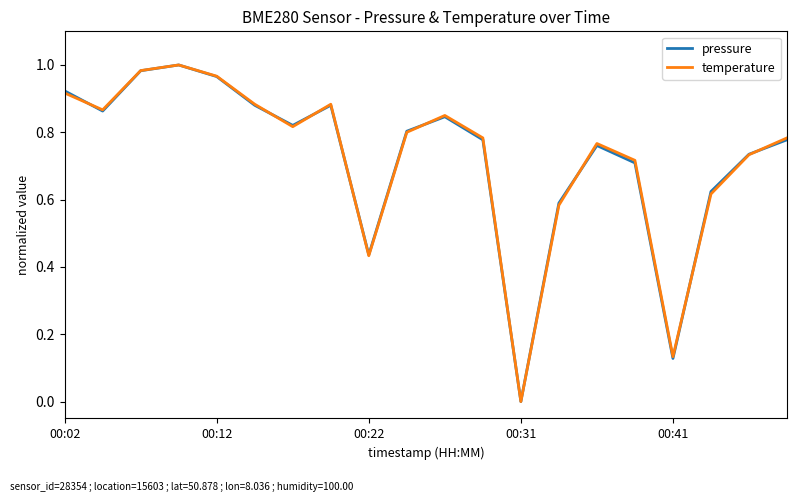

What are all the series names shown in the legend?

pressure, temperature